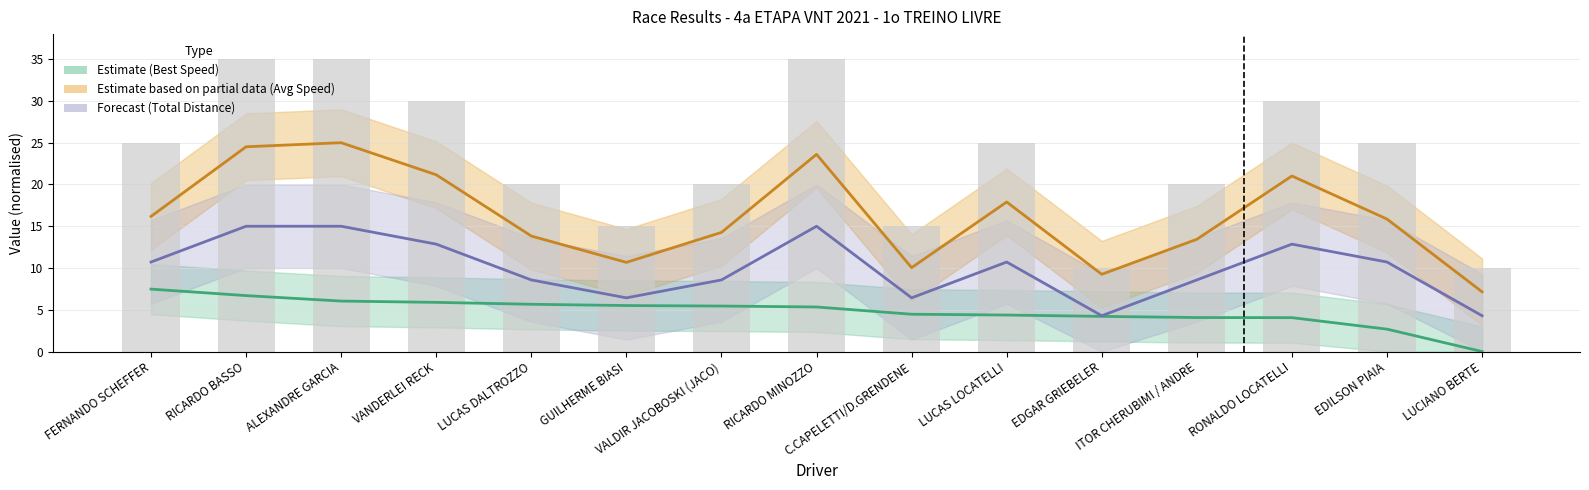

What is the label of the 10th bar from the right?

GUILHERME BIASI